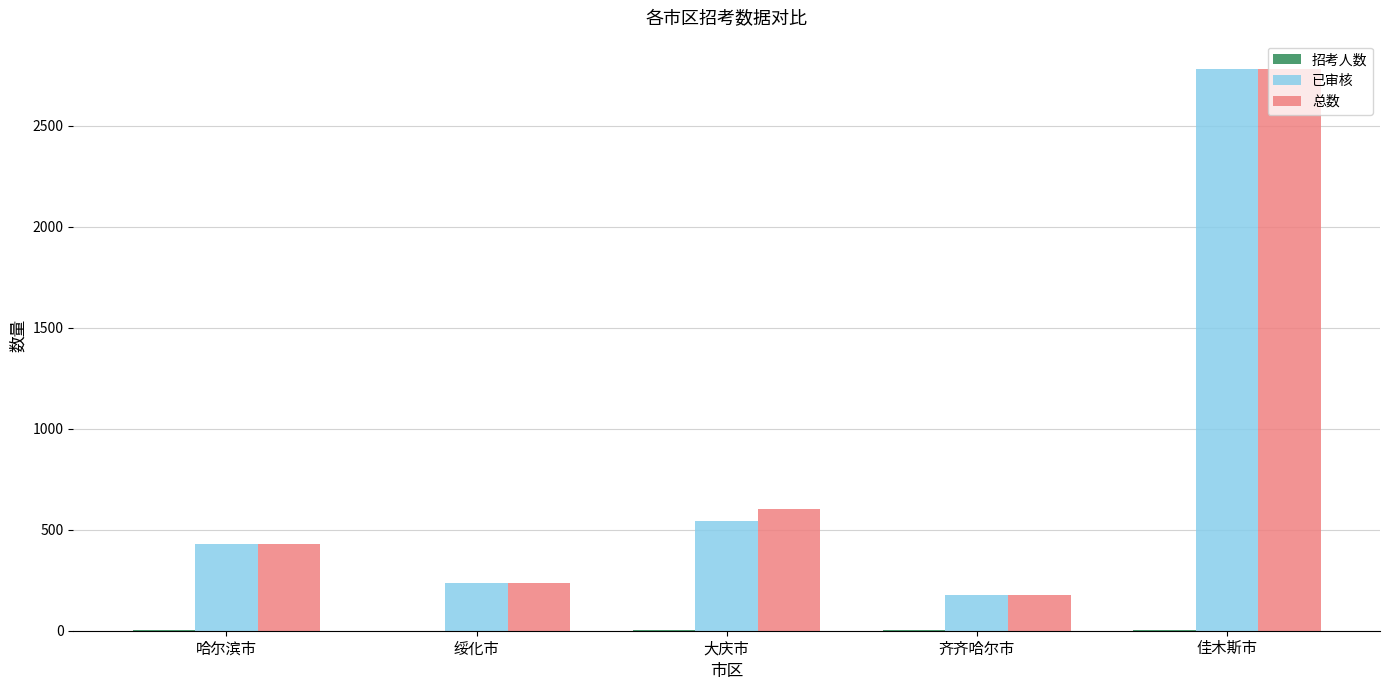

Is the value of 已审核 at 大庆市 greater than the value of 总数 at 齐齐哈尔市?

Yes